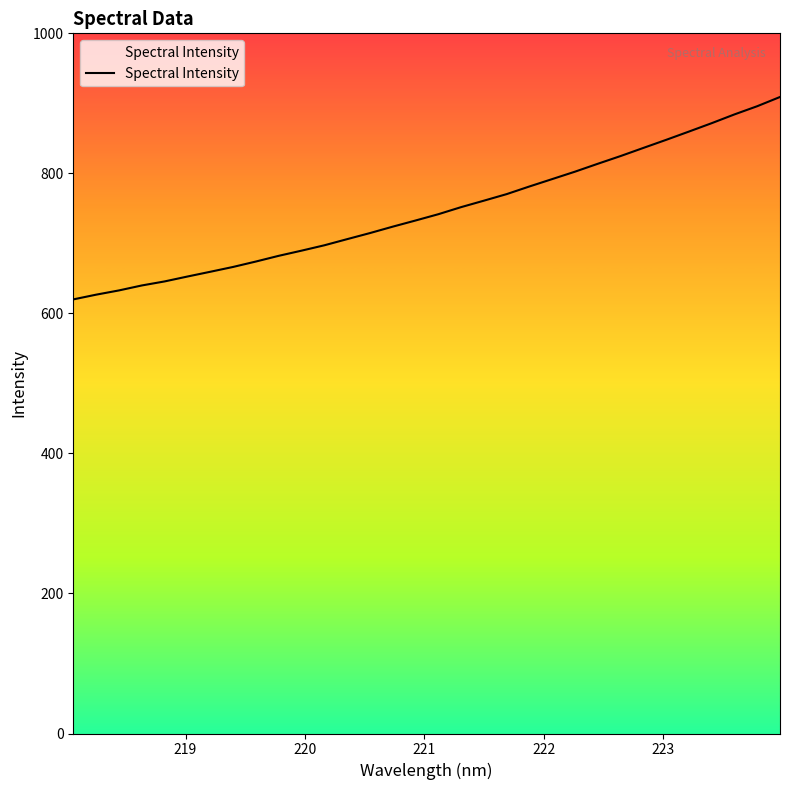

What is the smallest value displayed?

620.1